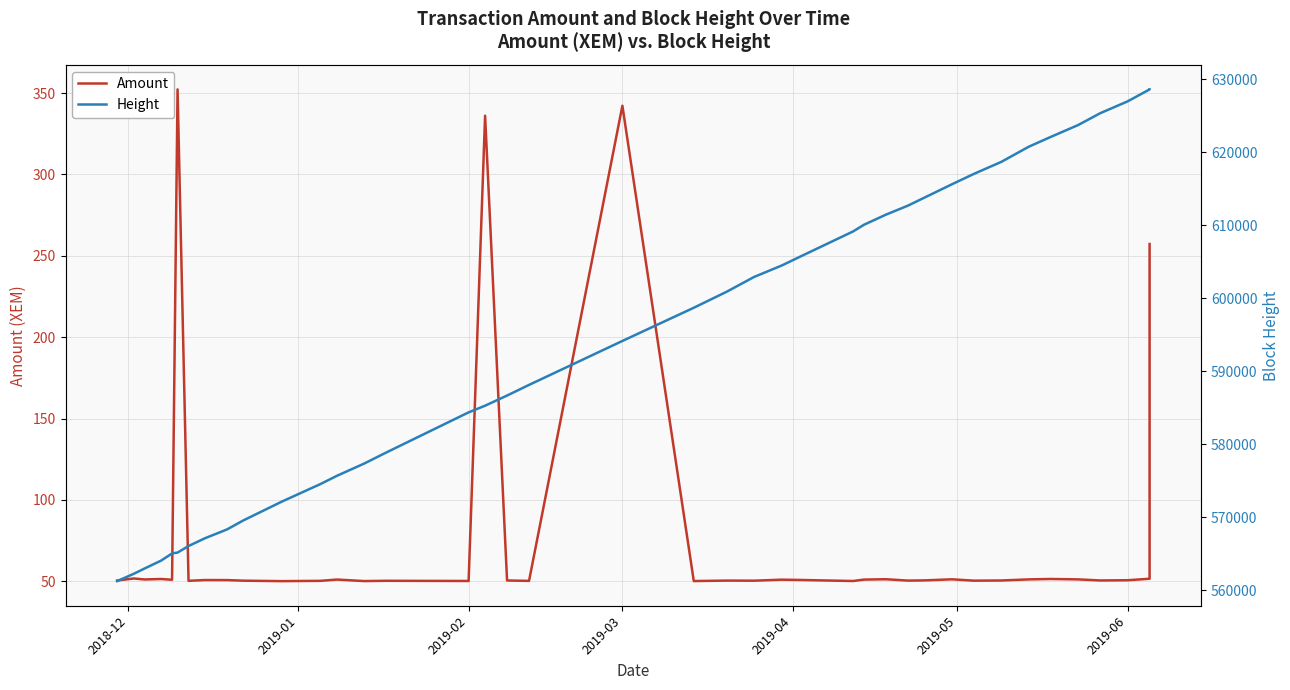

True or false: Height has more than 1 points higher than both neighbors.

False